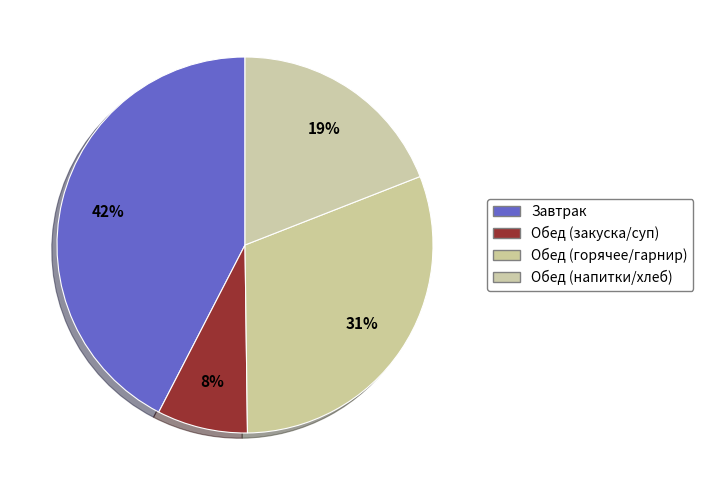

How many segments does this pie chart have?

4